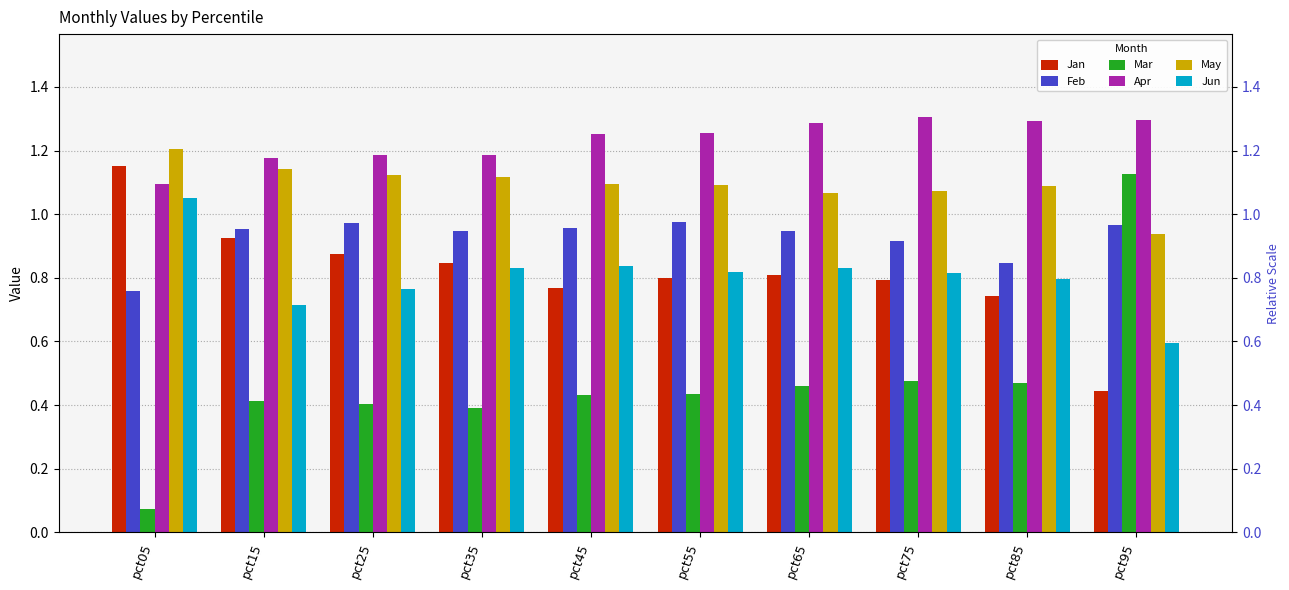

List the labels in order of May value, largest first.

pct05, pct15, pct25, pct35, pct45, pct55, pct85, pct75, pct65, pct95